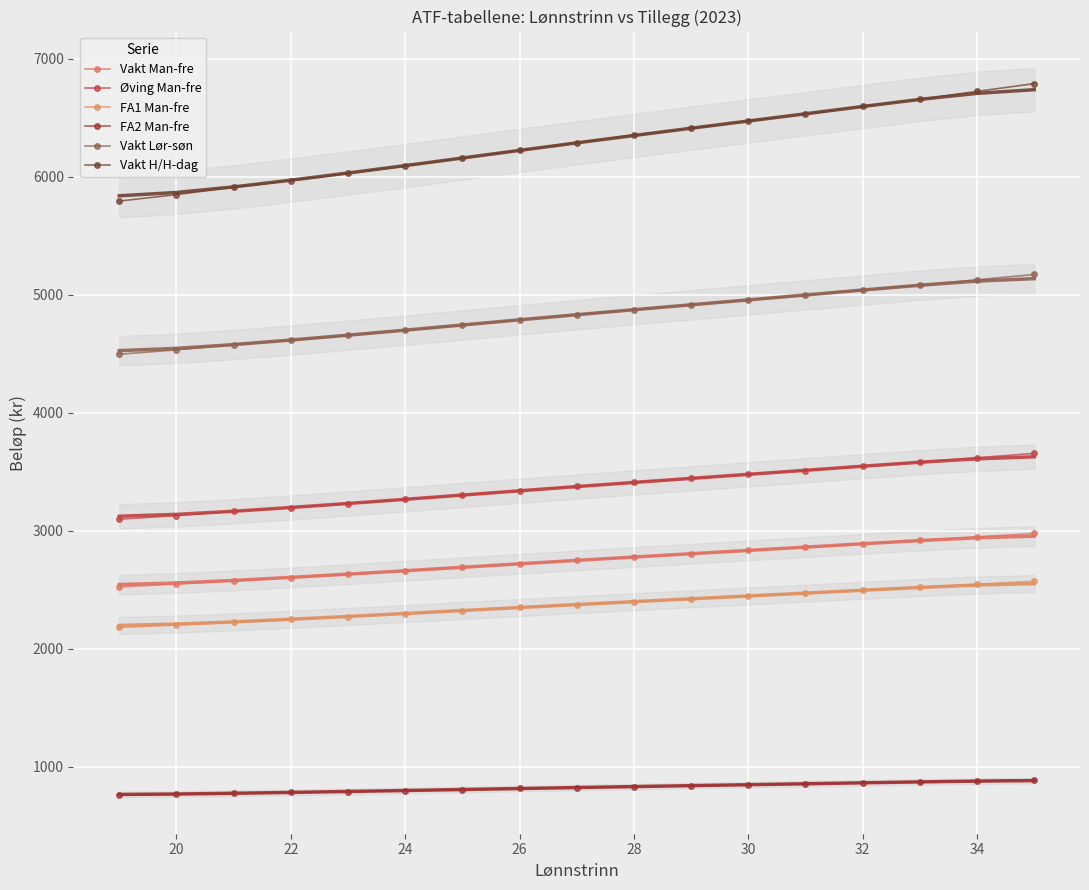

How many data points in Vakt H/H-dag are above 6289?

9